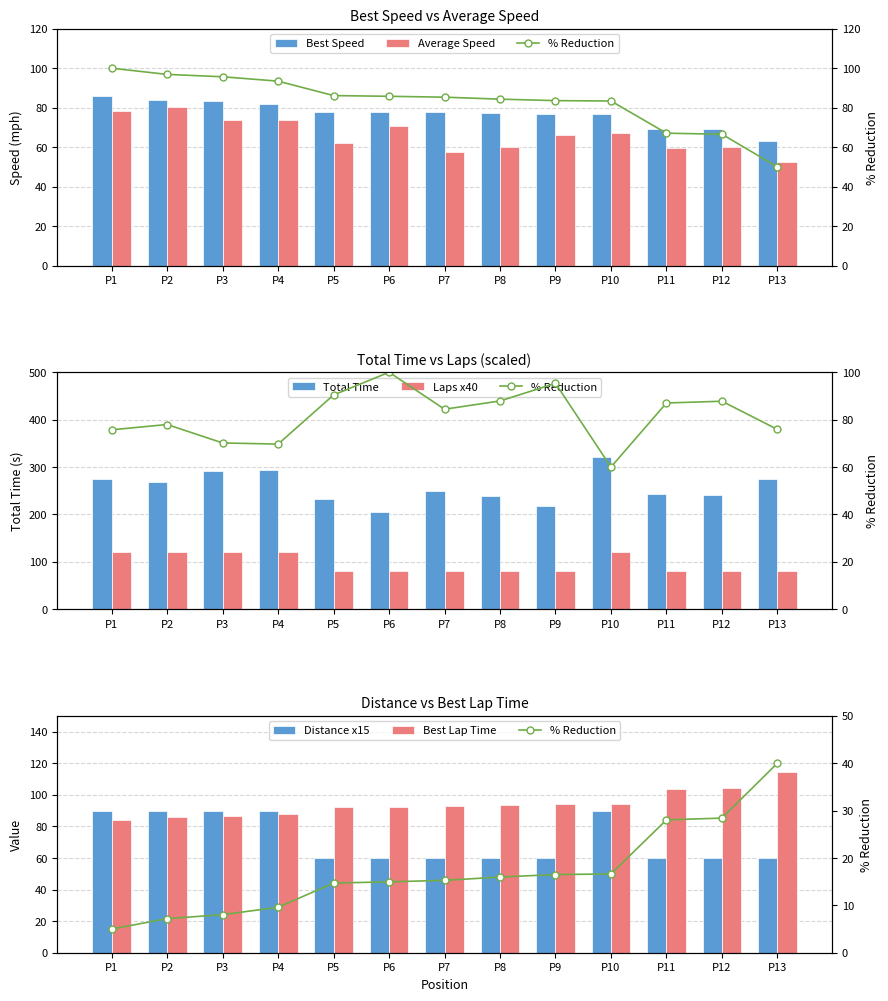

Which category has the lowest value in the Best Speed series?

P13